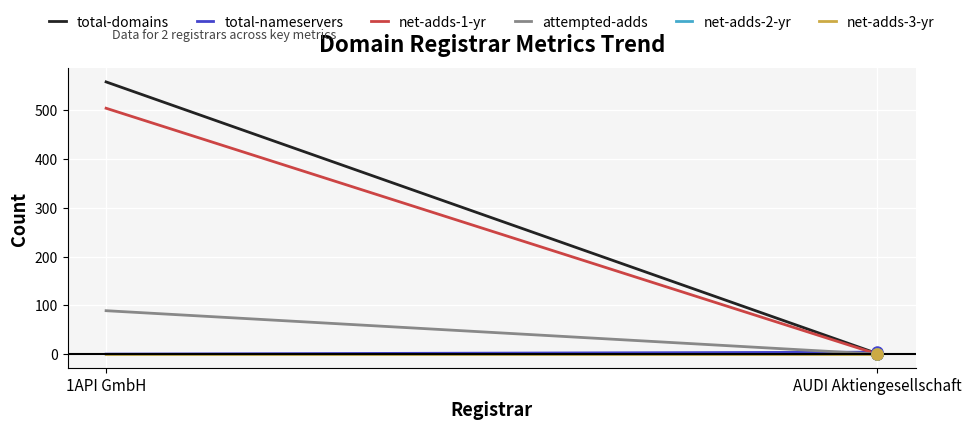

Reading left to right, list all the values displayed in this chart.

total-domains: 558	1
total-nameservers: 0	4
net-adds-1-yr: 504	0
attempted-adds: 89	0
net-adds-2-yr: 0	0
net-adds-3-yr: 0	0